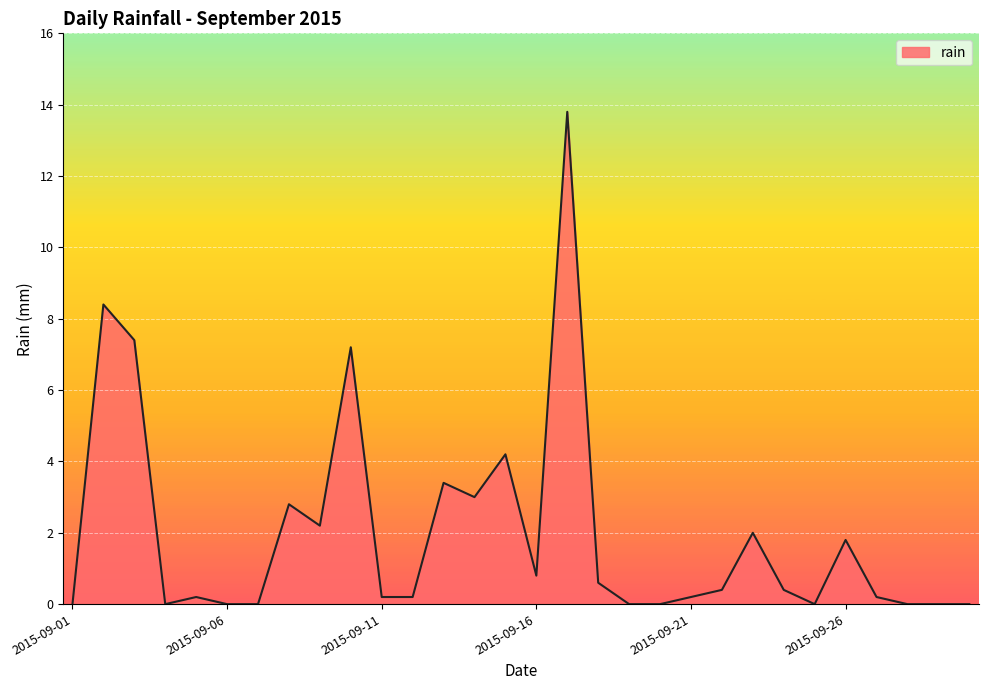

What is the difference between the maximum and minimum values?

13.8